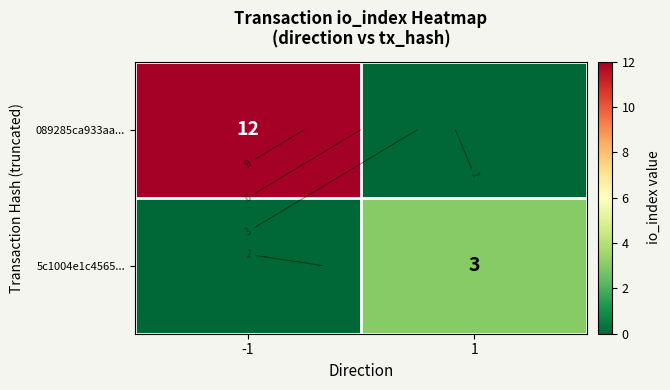

What is the sum of all 5c1004e1c4565... values?

3